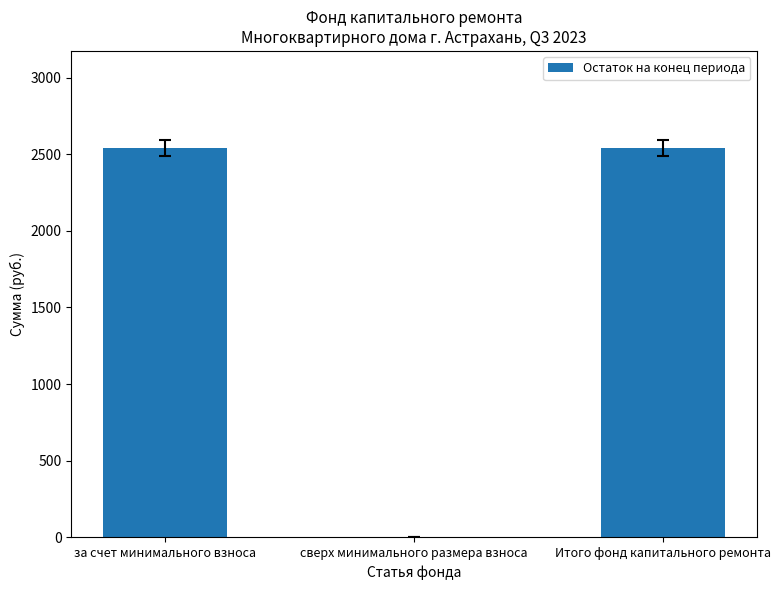

Reading left to right, what are all the values shown in this chart?

2539.8	0.0	2539.8